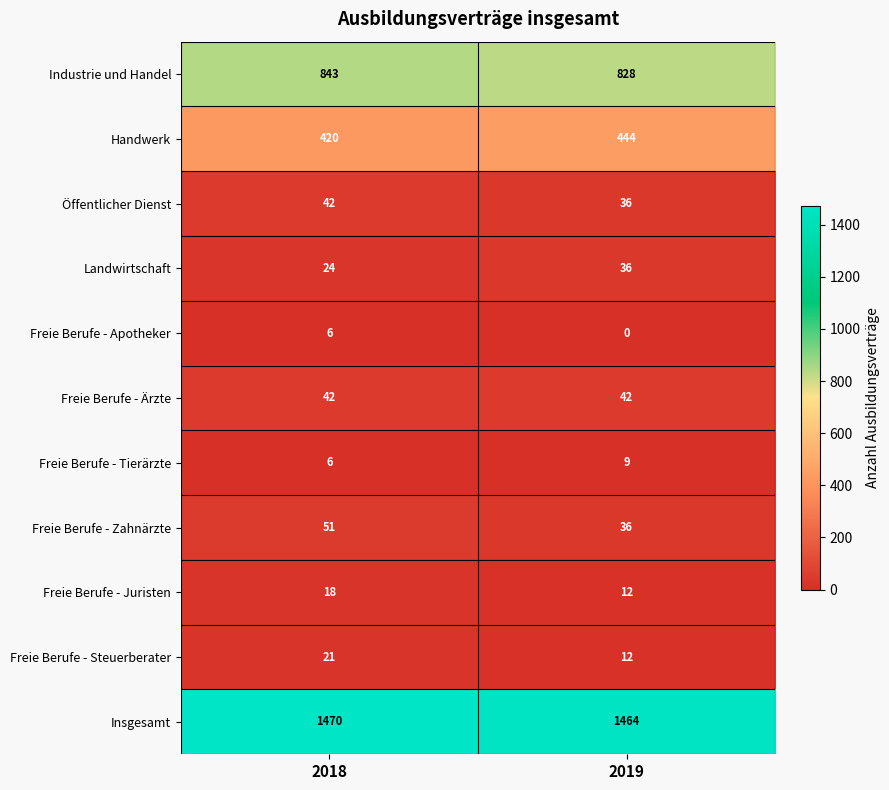

The Insgesamt series shows 1464 at 2019. True or false?

True